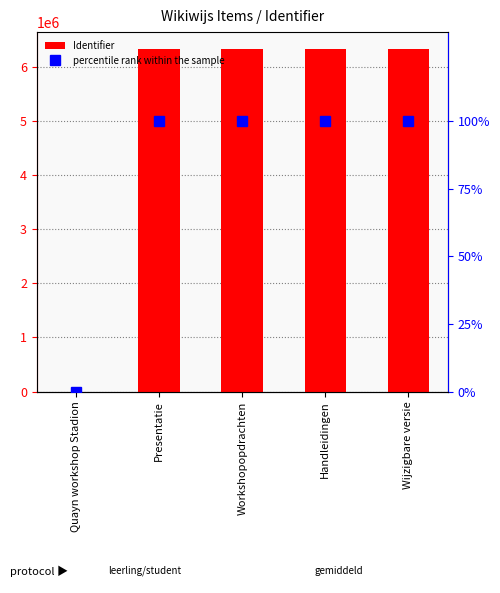

Is it true that percentile rank within the sample equals 100.0 at Wijzigbare versie?

True